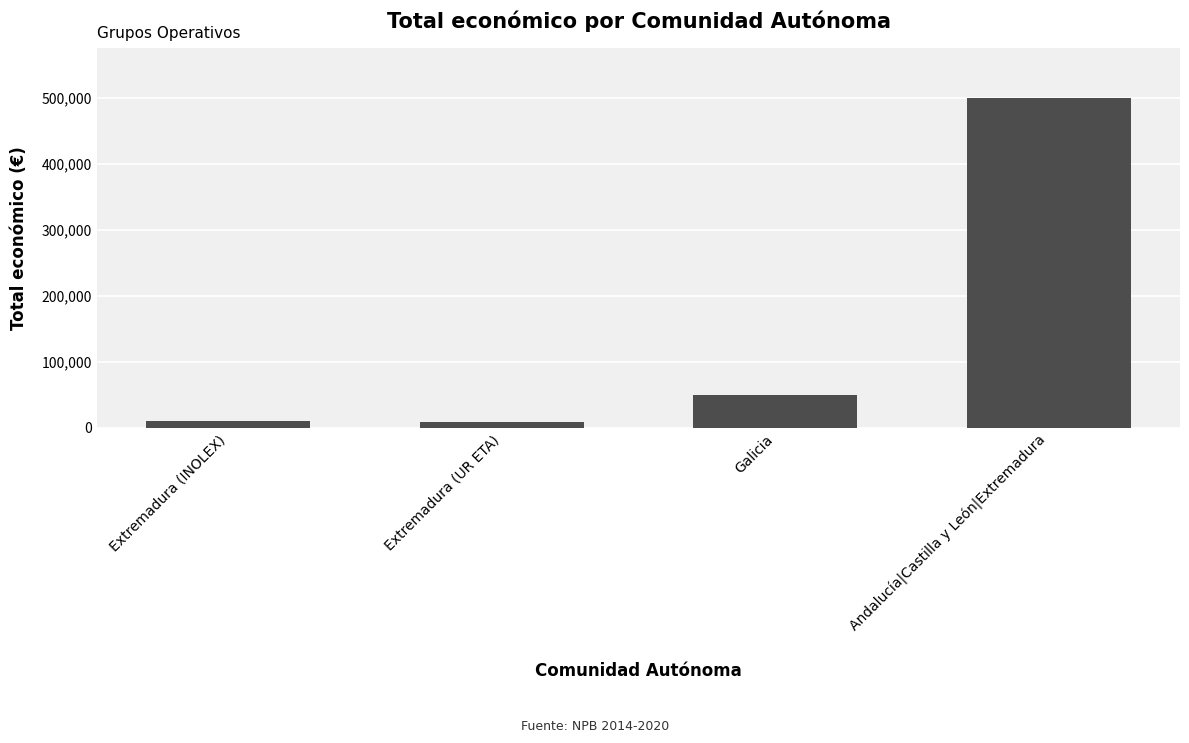

Between Extremadura (INOLEX) and Galicia, which is larger?

Galicia